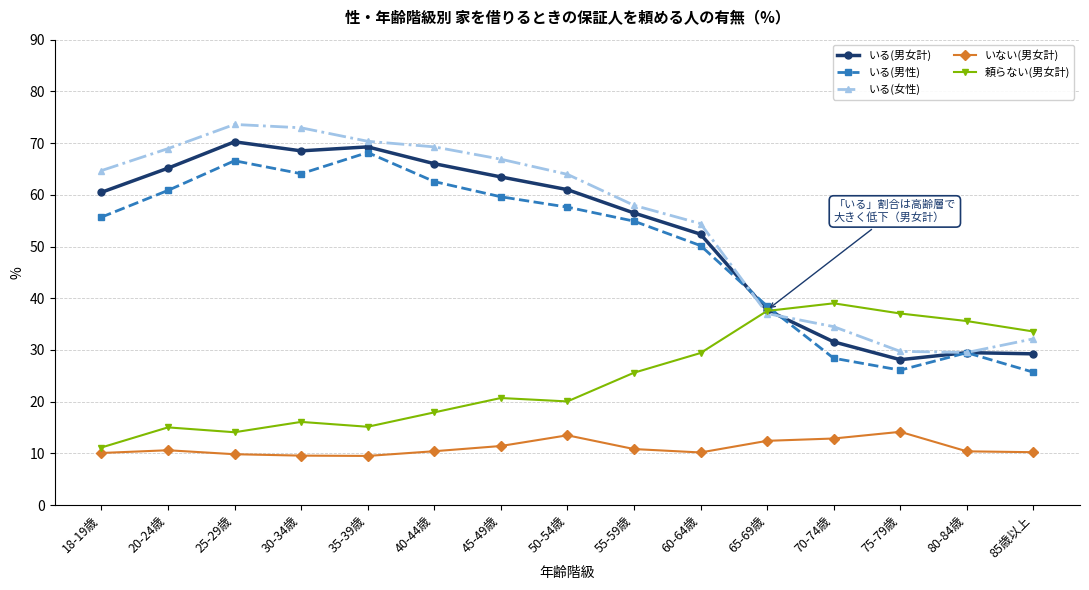

Which series ends up on top after the final intersection of いる(男女計) and いる(女性)?

いる(女性)